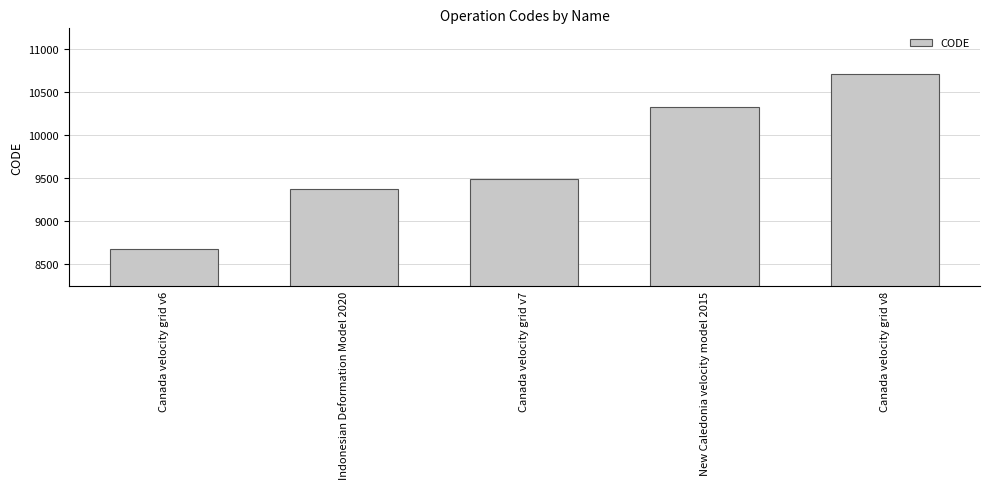

What is the label of the 1st bar from the right?

Canada velocity grid v8